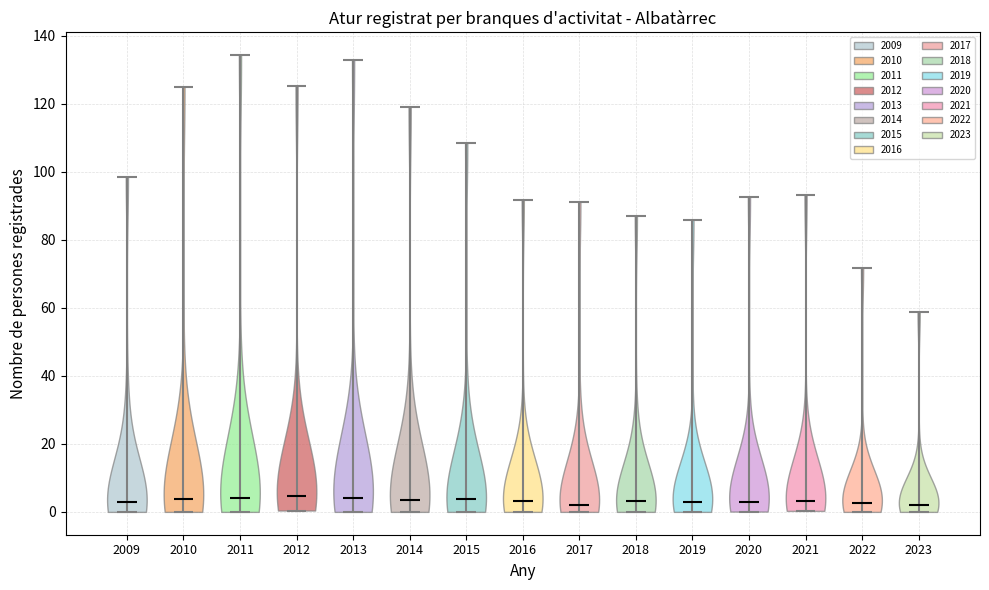

Reading left to right, read every violin against the y-axis: where its median line is, and the lowest and highest points it reaches. The values are not printed on the chart, so give them approximately, as read against the axis.

2009: median line 2, lowest point 0, highest point 98
2010: median line 4, lowest point 0, highest point 126
2011: median line 4, lowest point 0, highest point 134
2012: median line 4, lowest point 0, highest point 126
2013: median line 4, lowest point 0, highest point 132
2014: median line 4, lowest point 0, highest point 120
2015: median line 4, lowest point 0, highest point 108
2016: median line 4, lowest point 0, highest point 92
2017: median line 2, lowest point 0, highest point 92
2018: median line 4, lowest point 0, highest point 88
2019: median line 4, lowest point 0, highest point 86
2020: median line 2, lowest point 0, highest point 92
2021: median line 4, lowest point 0, highest point 94
2022: median line 2, lowest point 0, highest point 72
2023: median line 2, lowest point 0, highest point 58